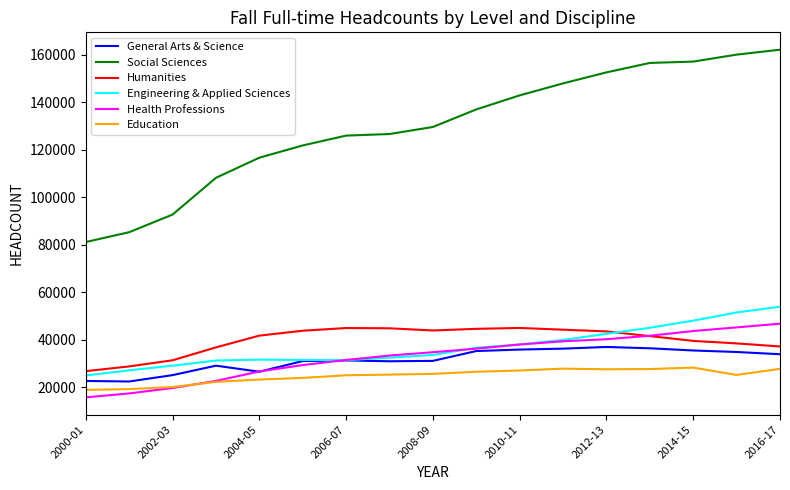

What is the highest value of the General Arts & Science series?

37014